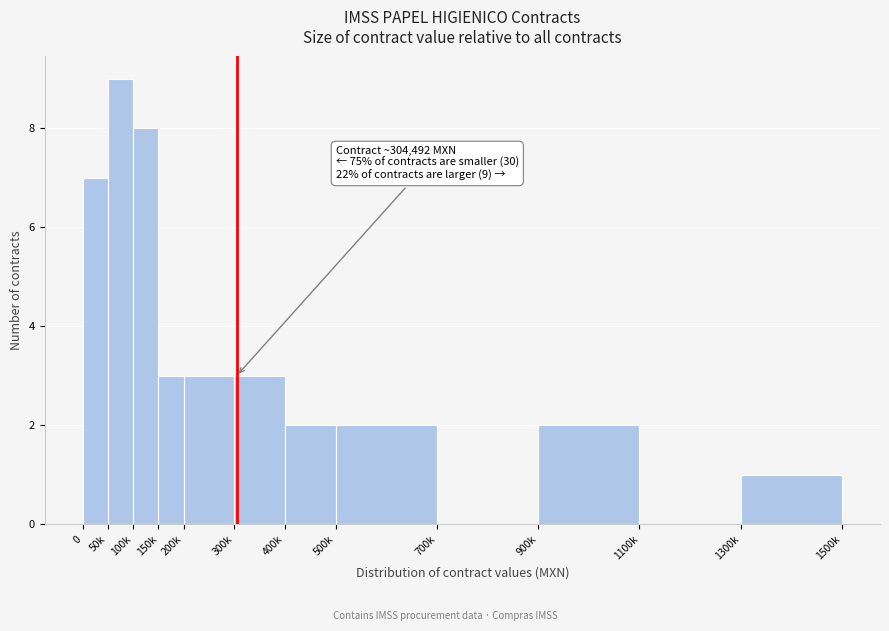

Reading right to left, what are all the values shown in this chart?

1300k=1	1100k=0	900k=2	700k=0	500k=2	400k=2	300k=3	200k=3	150k=3	100k=8	50k=9	0=7